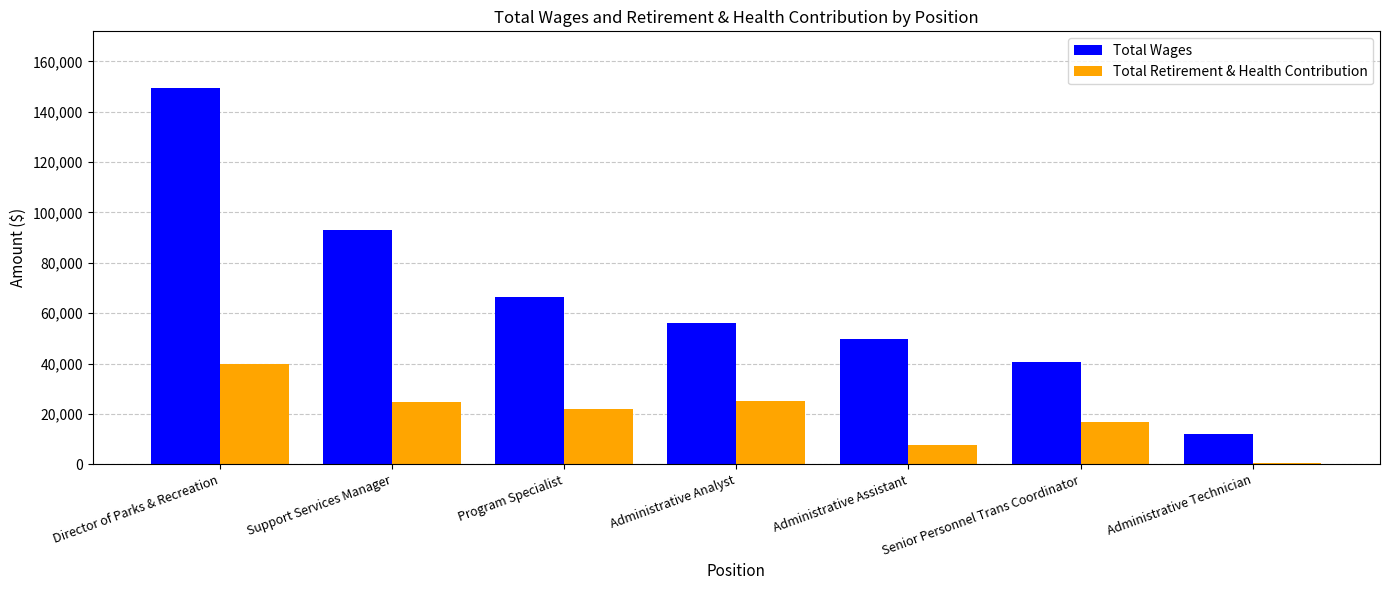

Which series has the widest spread of values?

Total Wages